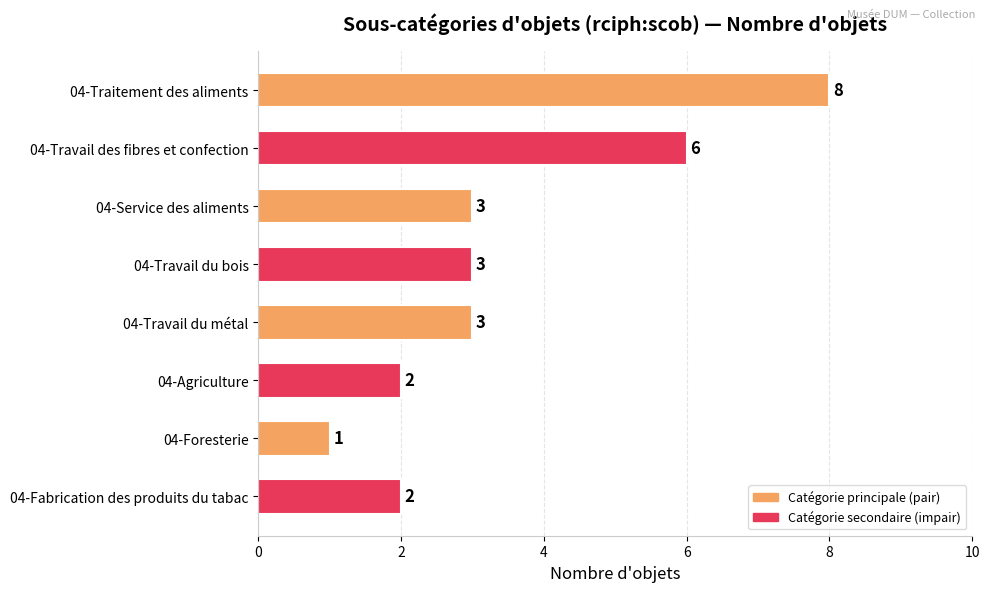

Approximately how many times larger is the value at 04-Traitement des aliments compared to 04-Travail des fibres et confection?

1.3